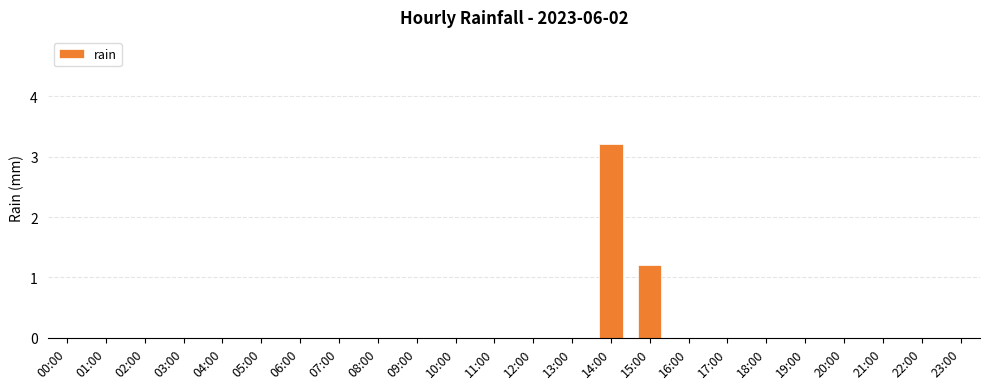

Reading left to right, list all the values displayed in this chart.

0.0	0.0	0.0	0.0	0.0	0.0	0.0	0.0	0.0	0.0	0.0	0.0	0.0	0.0	3.2	1.2	0.0	0.0	0.0	0.0	0.0	0.0	0.0	0.0